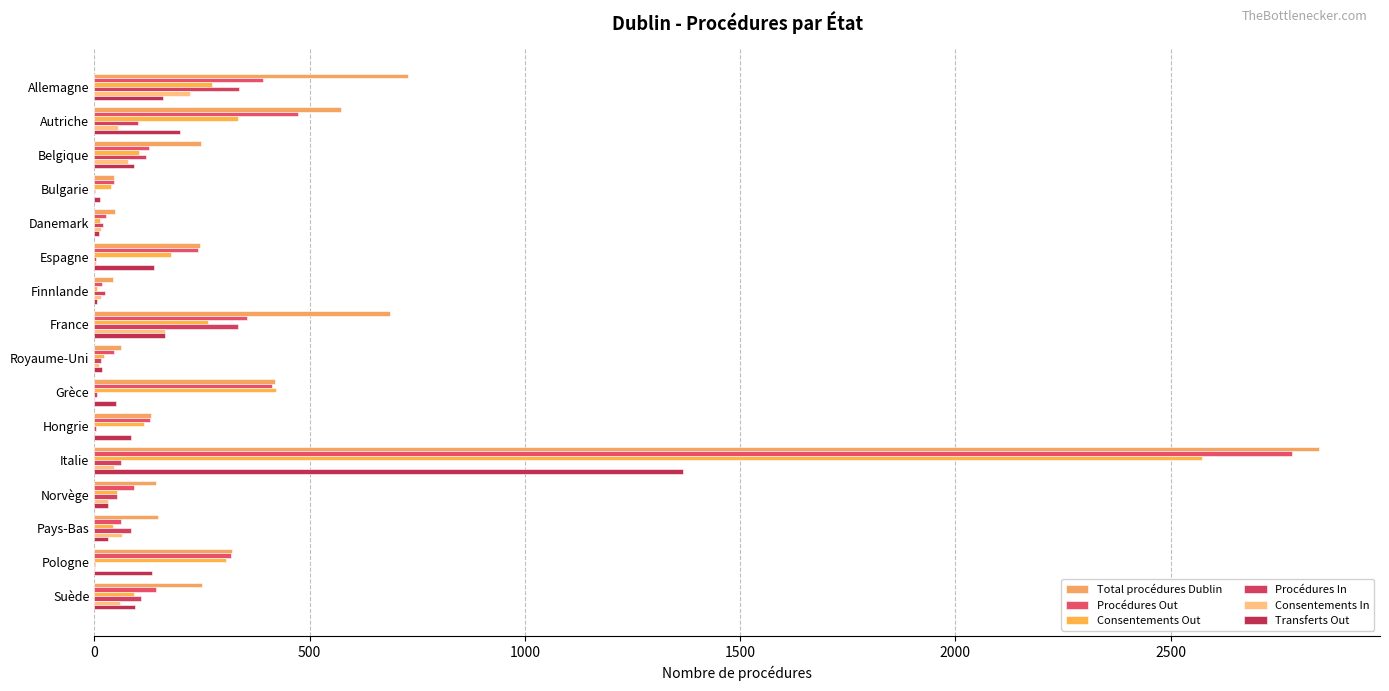

What is the value of the Procédures Out bar at the 8th from the left?

354